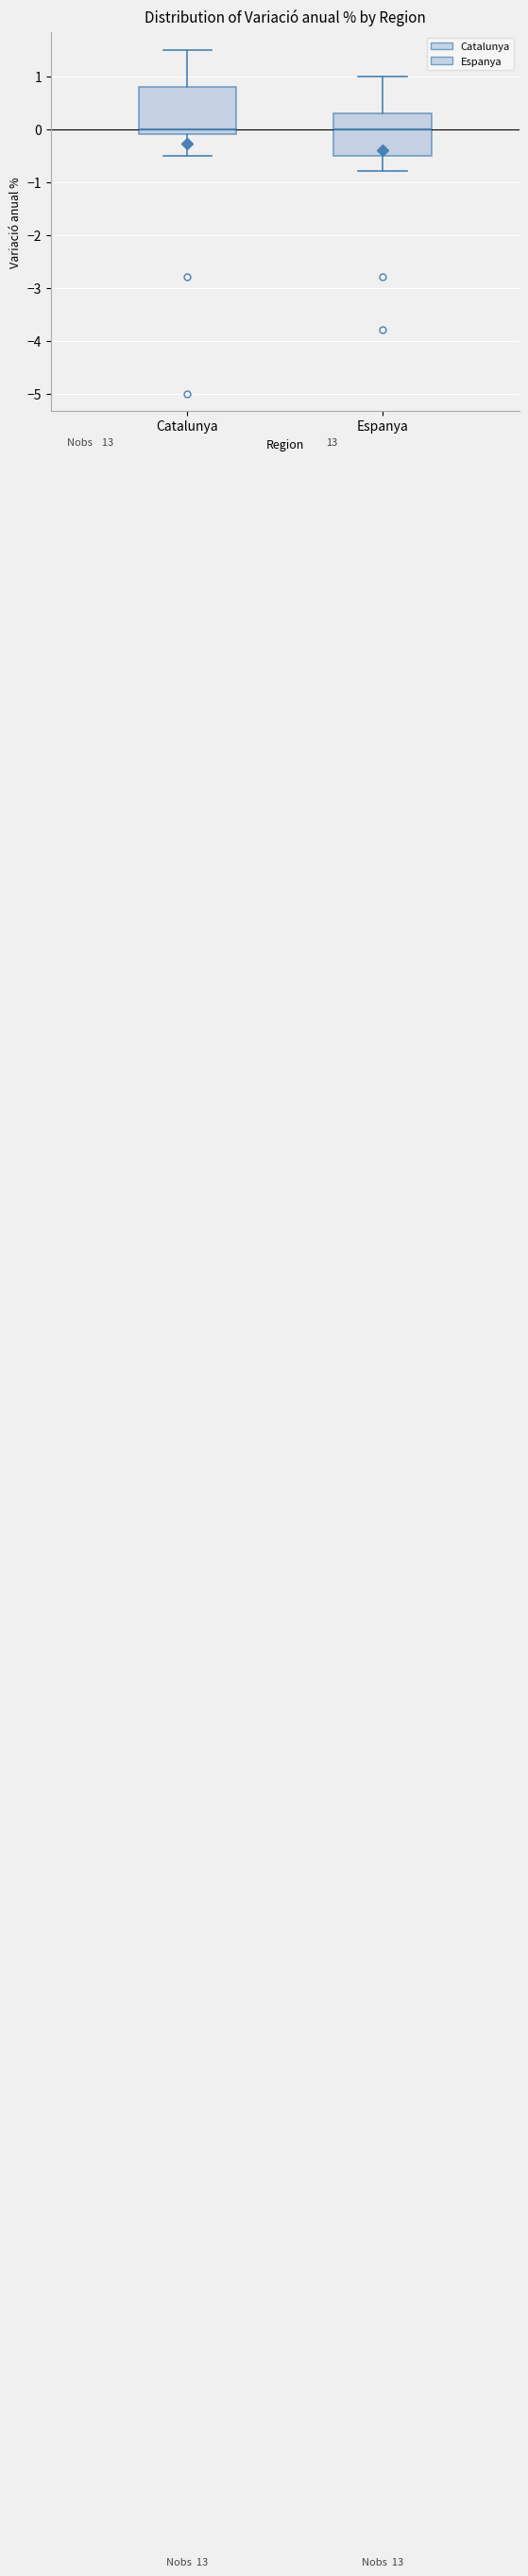

Reading left to right, read every box against the y-axis: the position of its median line, the range the box covers, and the ends of its whiskers. The values are not printed on the chart, so give them approximately, as read against the axis.

Catalunya: median 0.0, box -0.1 to 0.8, whiskers -0.5 to 1.5
Espanya: median 0.0, box -0.5 to 0.3, whiskers -0.8 to 1.0